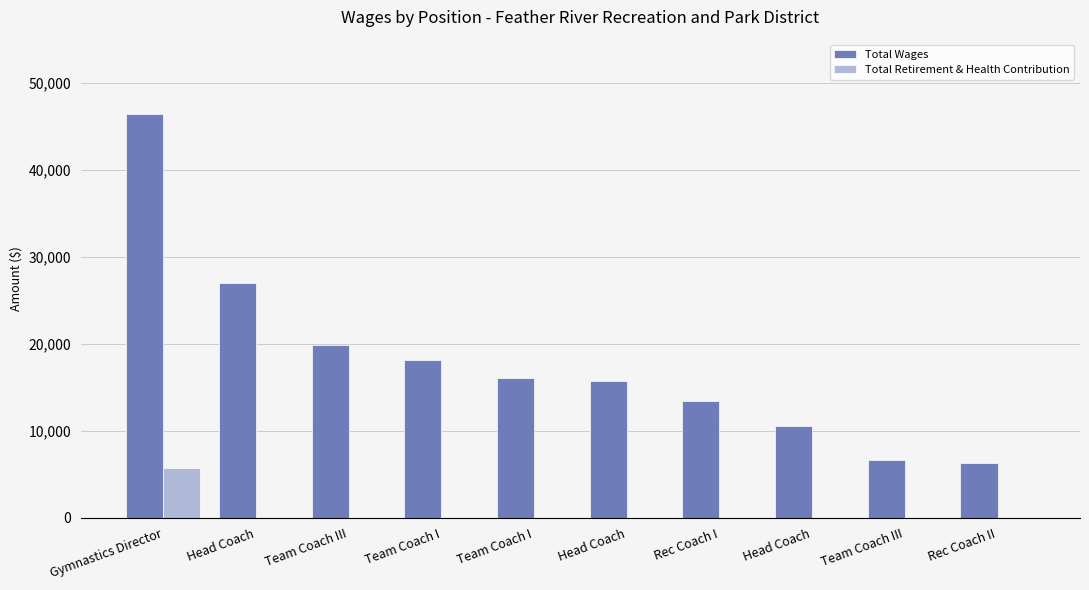

How many distinct data groups are displayed?

2